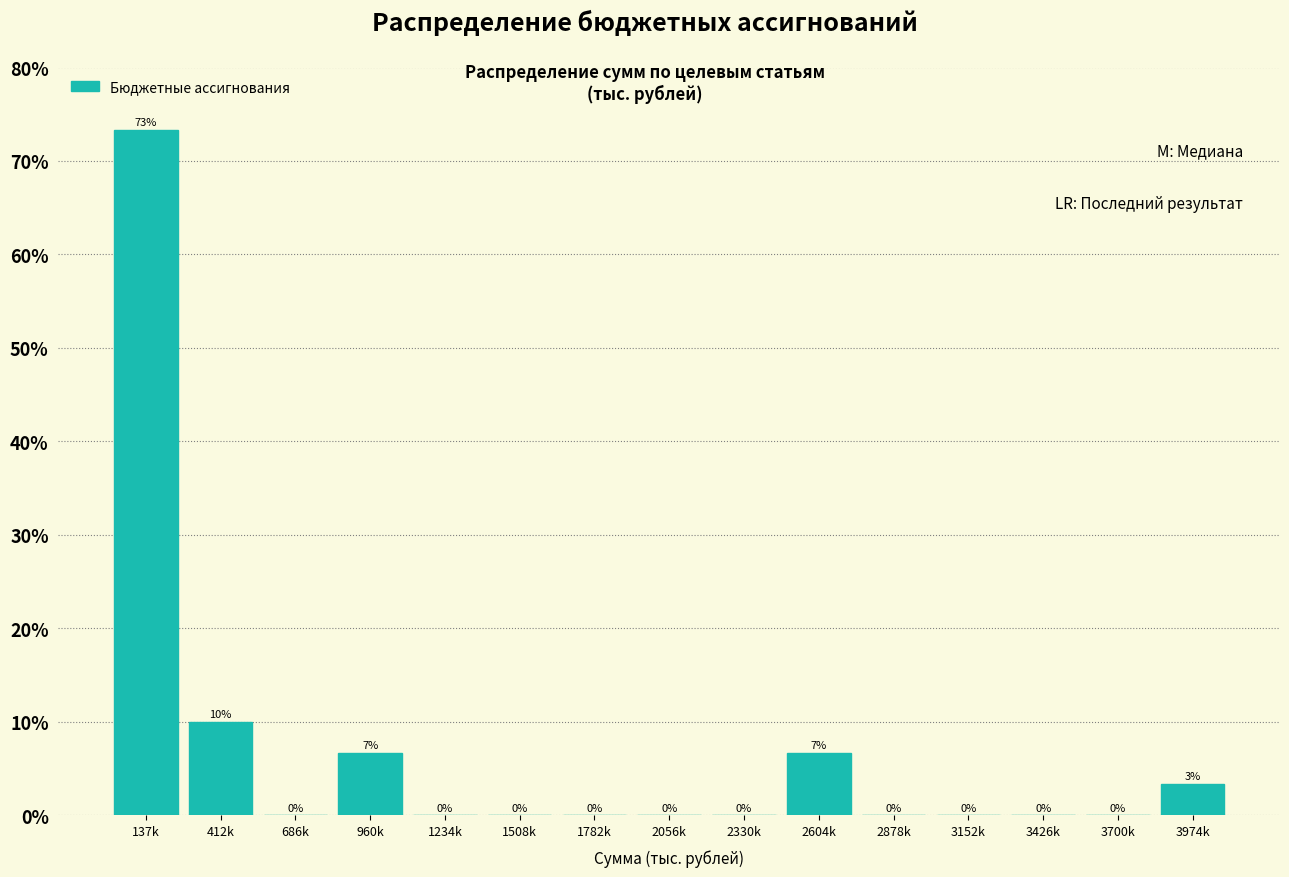

Where is the data nearest to the value 36?

412k